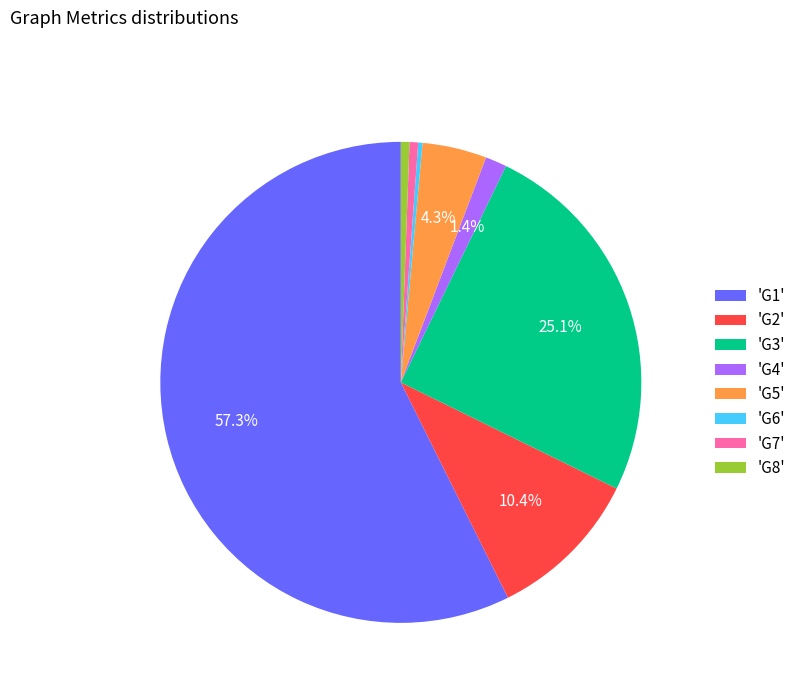

Combined, do 'G6' and 'G8' account for over 50%?

No